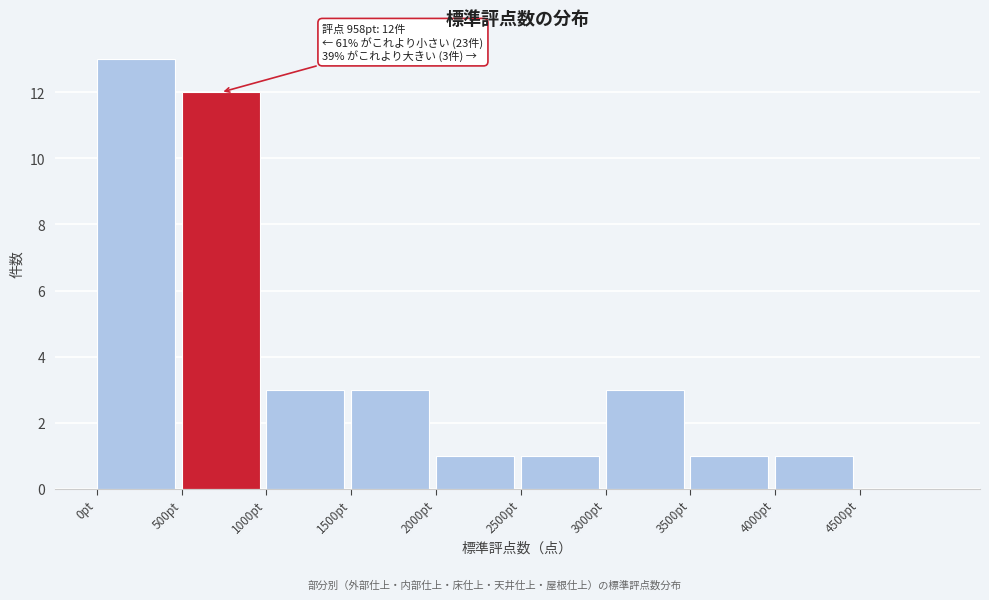

Over which range of the x-axis is the bar tallest?

0 to 500